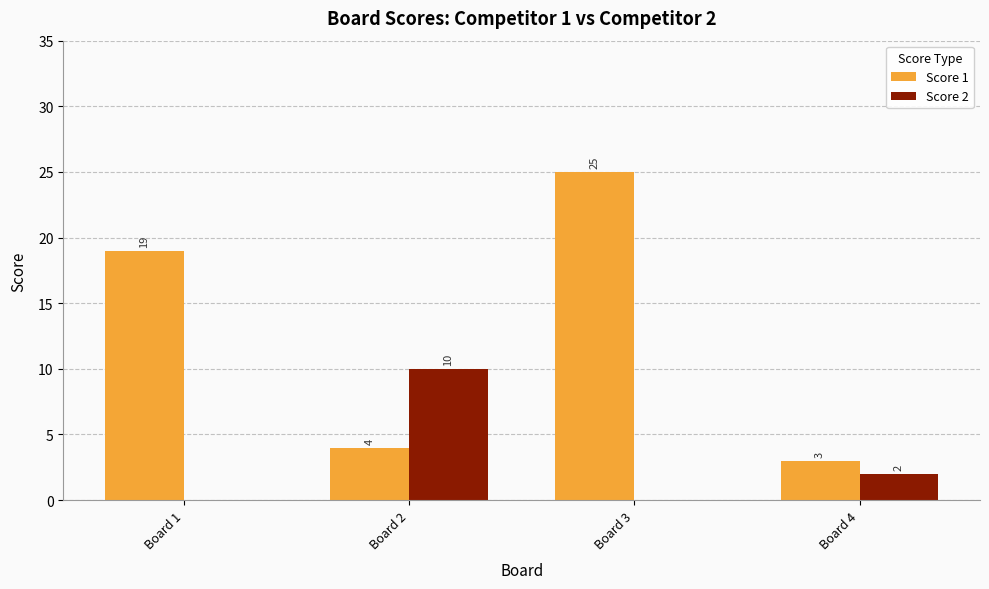

Which series has the largest range (max minus min)?

Score 1